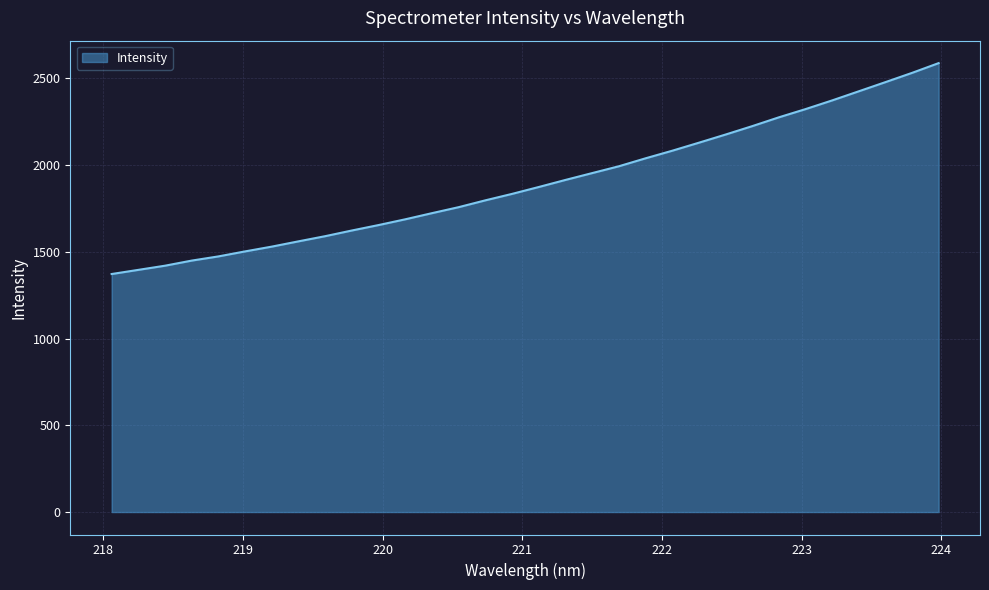

What is the minimum value shown in the chart?

1372.0